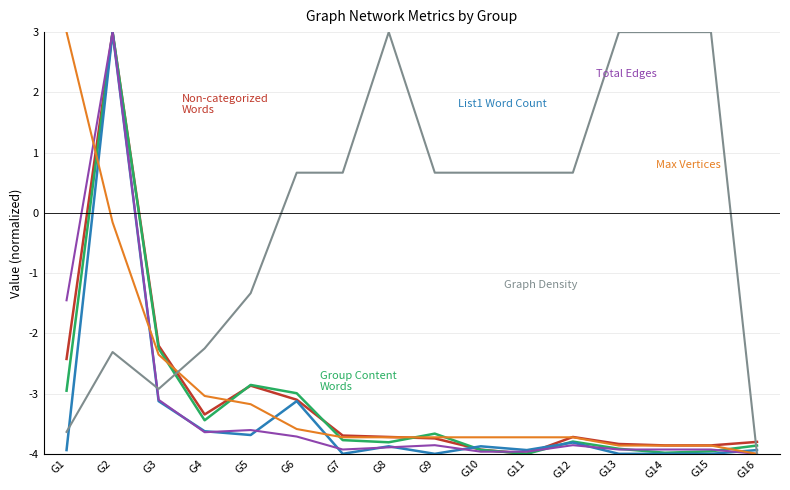

How many distinct data groups are displayed?

6